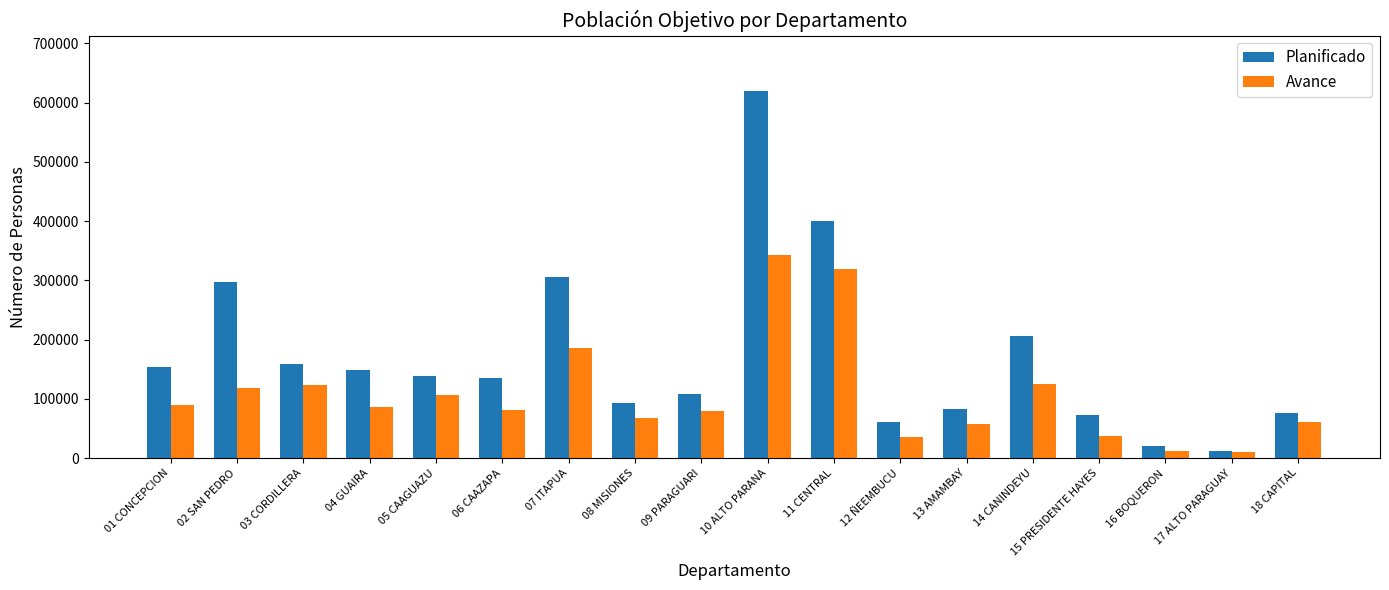

Count the number of data series in this chart.

2